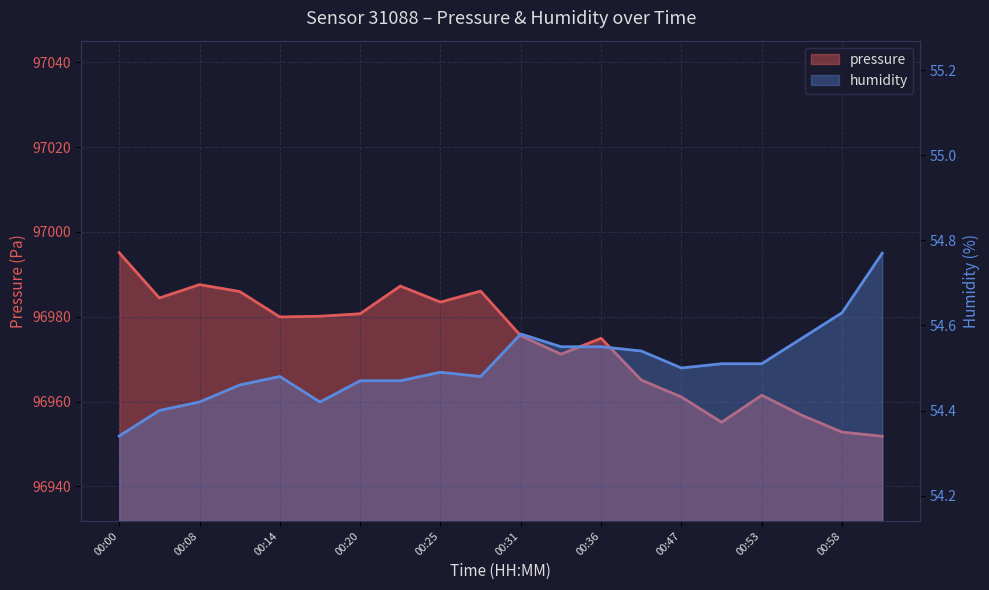

Reading left to right, list all the values displayed in this chart.

pressure: 00:00=96995.1	00:05=96984.4	00:08=96987.6	00:10=96986.0	00:14=96980.0	00:17=96980.1	00:20=96980.7	00:22=96987.2	00:25=96983.5	00:28=96986.1	00:31=96975.5	00:33=96971.2	00:36=96974.9	00:45=96965.1	00:47=96961.1	00:50=96955.1	00:53=96961.5	00:55=96956.8	00:58=96952.8	01:04=96951.8
humidity: 00:00=54.3	00:05=54.4	00:08=54.4	00:10=54.5	00:14=54.5	00:17=54.4	00:20=54.5	00:22=54.5	00:25=54.5	00:28=54.5	00:31=54.6	00:33=54.5	00:36=54.5	00:45=54.5	00:47=54.5	00:50=54.5	00:53=54.5	00:55=54.6	00:58=54.6	01:04=54.8